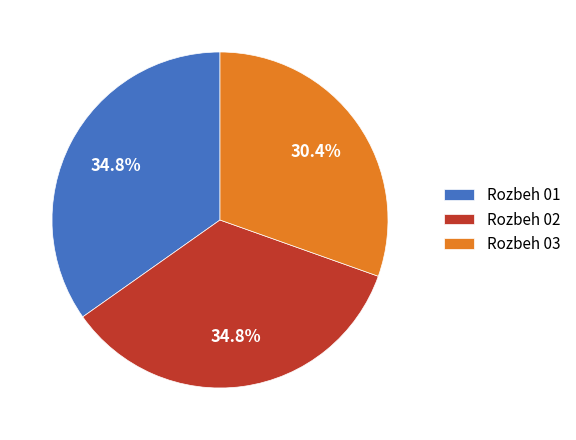

Count the number of slices in the pie.

3